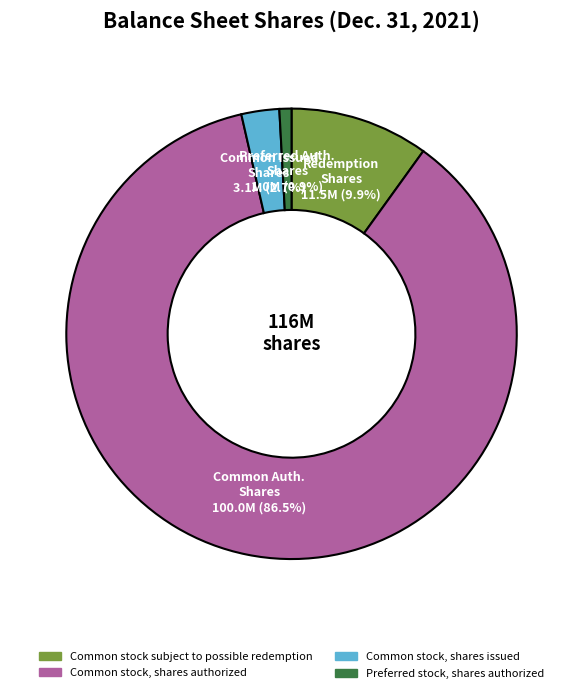

Combined, do Common stock, shares issued and Common stock subject to possible redemption account for over 50%?

No